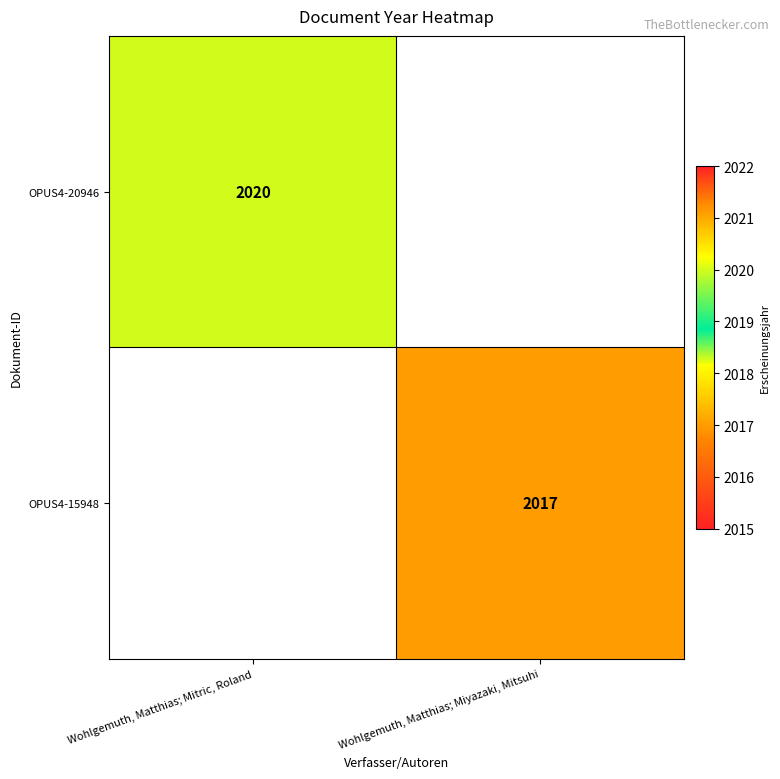

Is it true that OPUS4-20946 equals 3503 at Wohlgemuth, Matthias; Mitric, Roland?

False